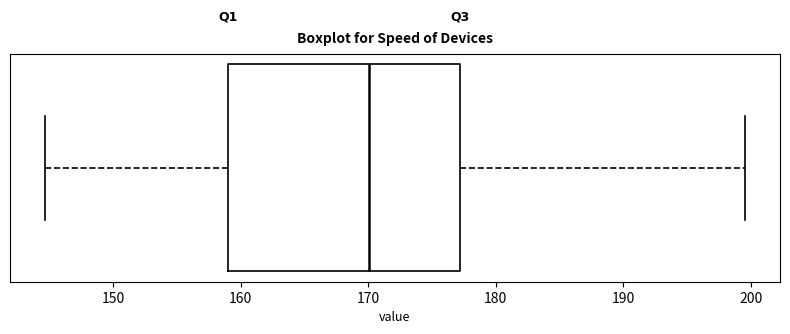

Where does the right whisker of the box end on the x-axis? The values are not printed on the chart, so give them approximately, as read against the axis.

200